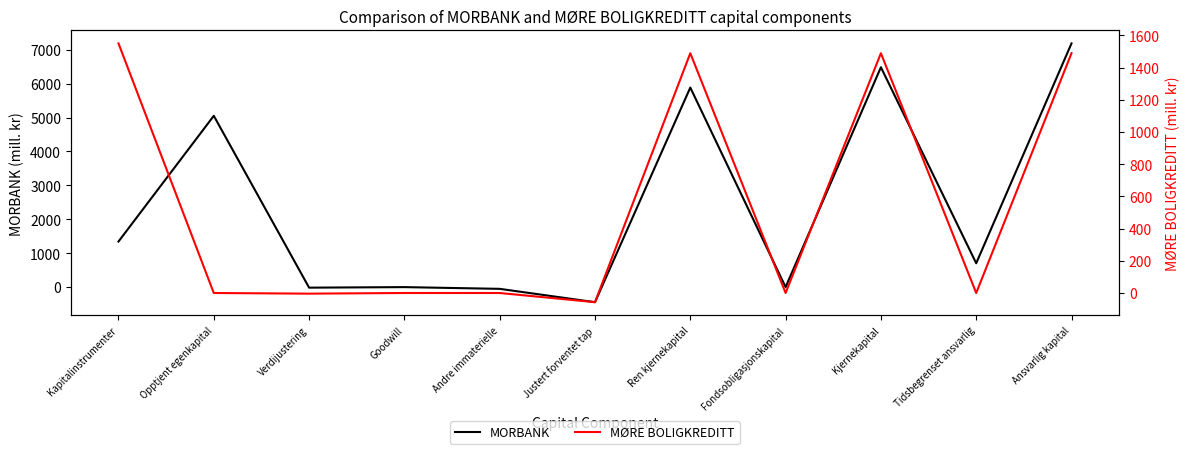

At which label is MØRE BOLIGKREDITT closest to 746?

Ren kjernekapital